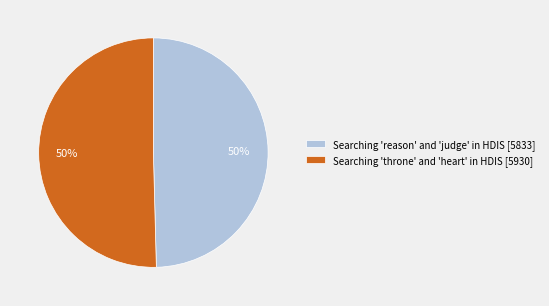

Do Searching 'reason' and 'judge' in HDIS [5833] and Searching 'throne' and 'heart' in HDIS [5930] together represent more than half of the pie?

Yes